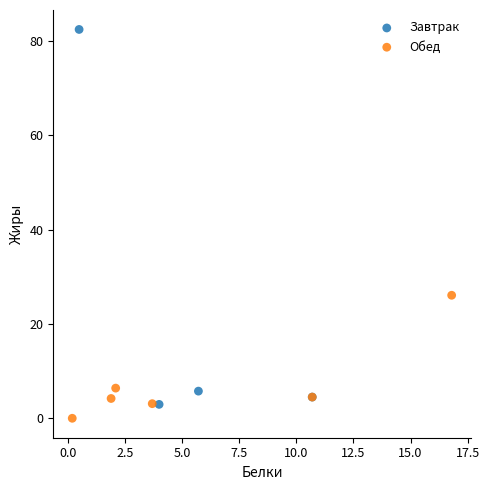

Which series has the largest Y range (max minus min)?

Завтрак